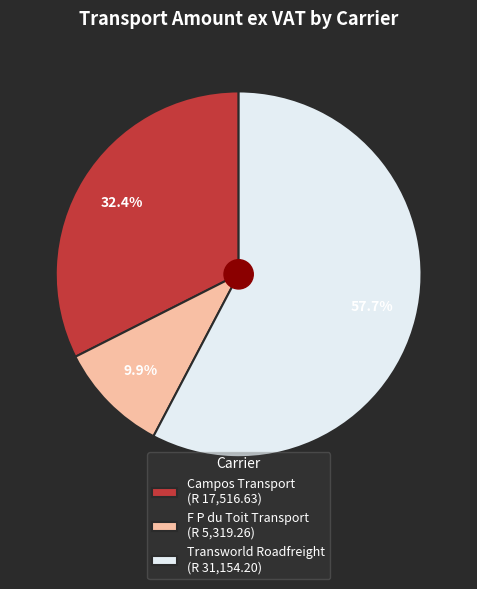

How many slices are in this pie chart?

3